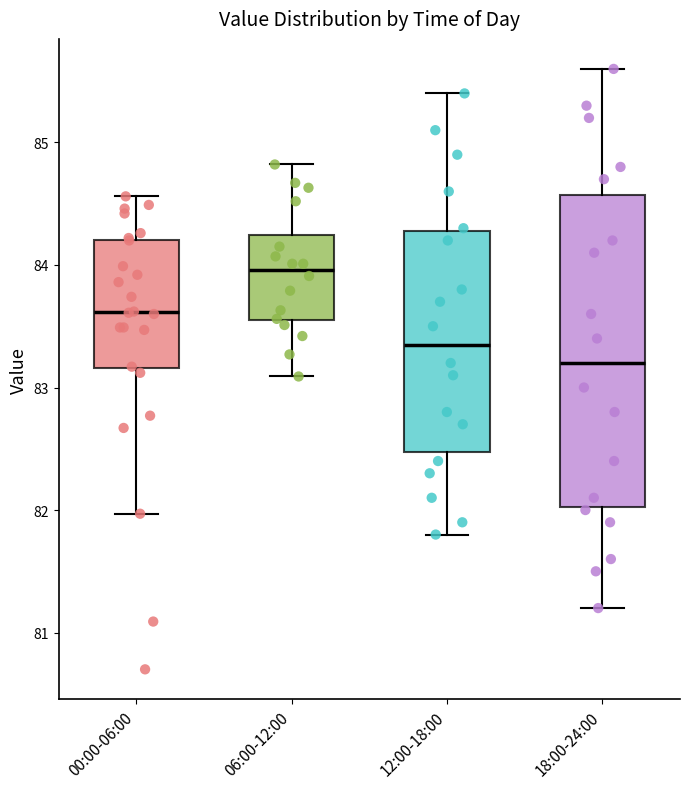

Reading left to right, transcribe this box plot: for each box, give where its median line is, the range the box spans, and where its two whiskers end, as read against the y-axis. The values are not printed on the chart, so give them approximately, as read against the axis.

00:00-06:00: median 83.6, box 83.2 to 84.2, whiskers 82.0 to 84.6
06:00-12:00: median 84.0, box 83.5 to 84.2, whiskers 83.1 to 84.8
12:00-18:00: median 83.4, box 82.5 to 84.3, whiskers 81.8 to 85.4
18:00-24:00: median 83.2, box 82.0 to 84.6, whiskers 81.2 to 85.6